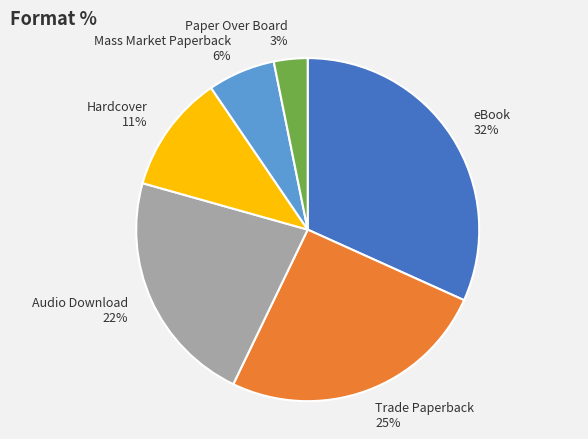

Which has a higher value, Audio Download or Paper Over Board?

Audio Download